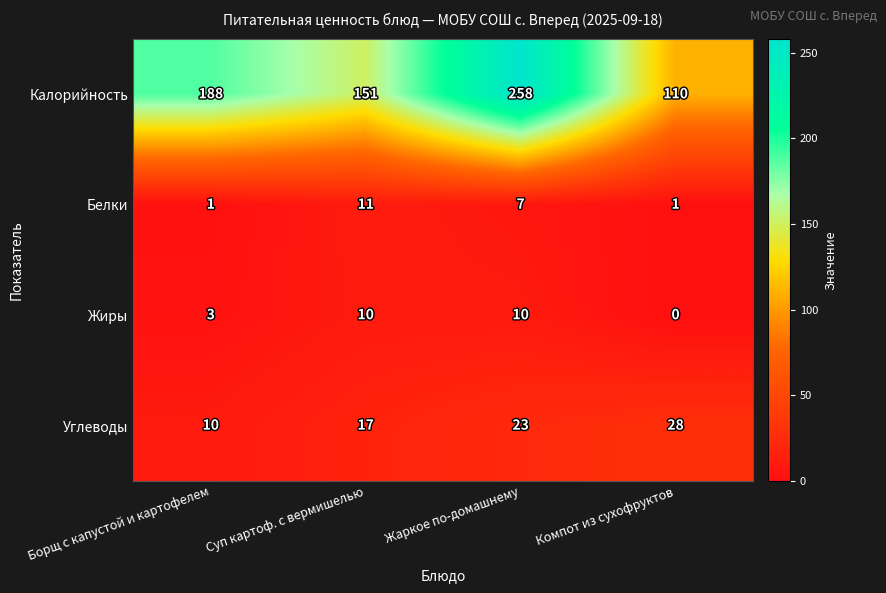

What is the spread (max minus min) of values at Борщ с капустой и картофелем?

187